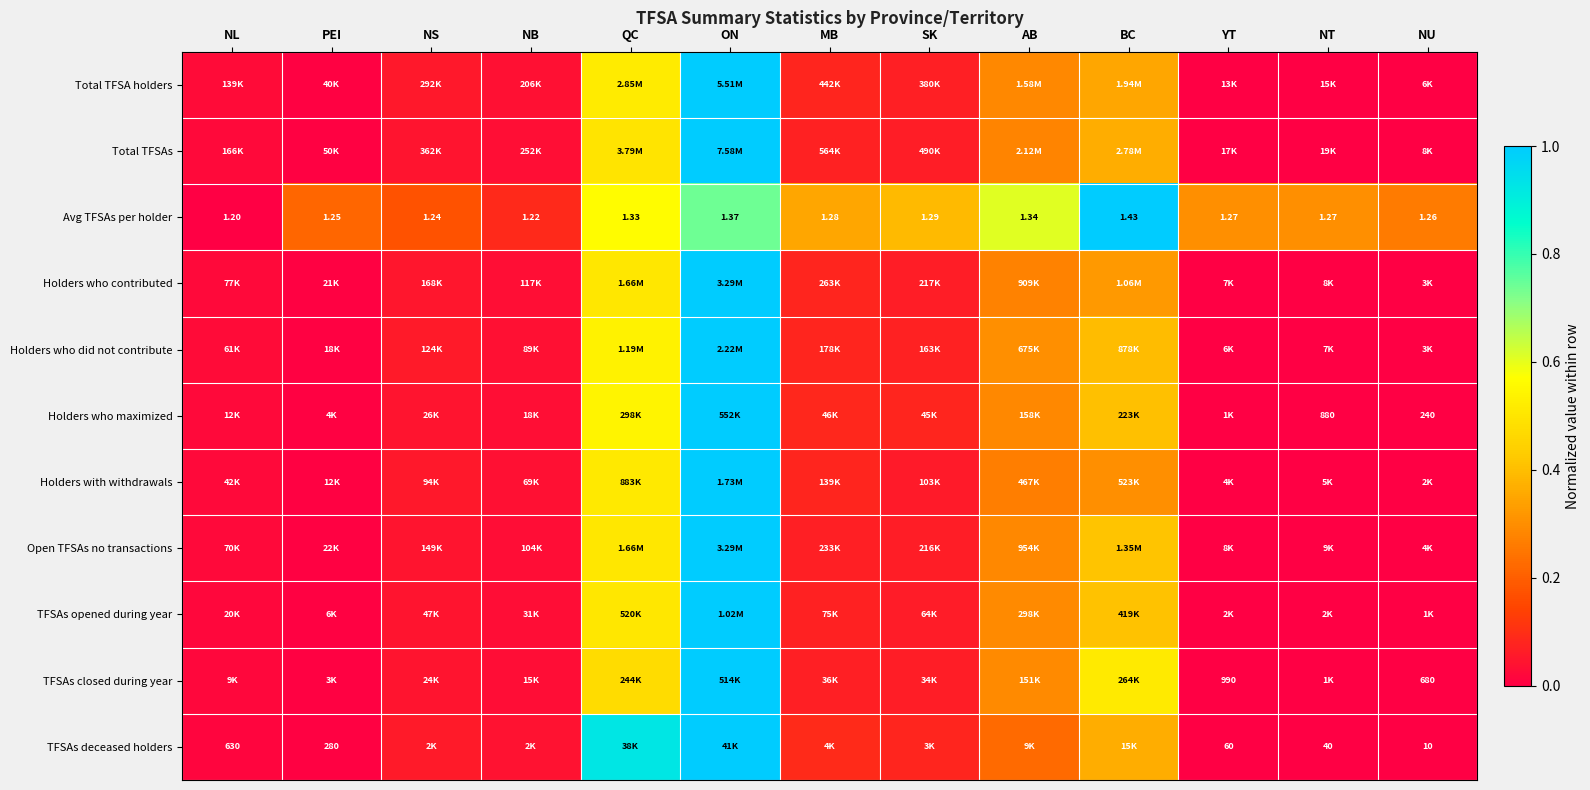

Where is TFSAs opened during year nearest to the value 0?

NU